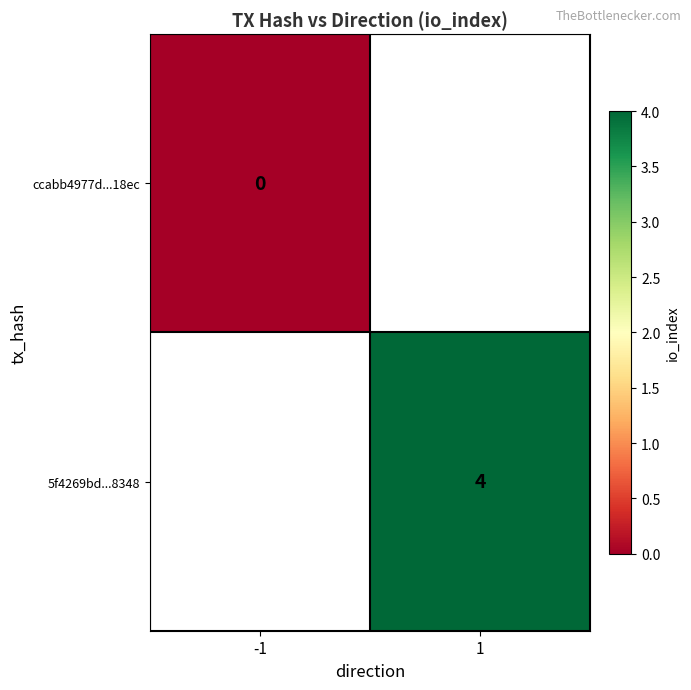

The value of 5f4269bd...8348 at 1 is 4. True or false?

True